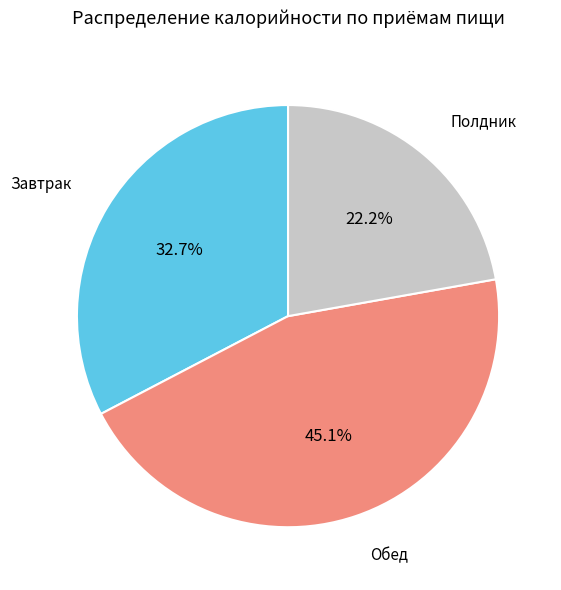

Is there any slice that represents more than half of the pie?

No